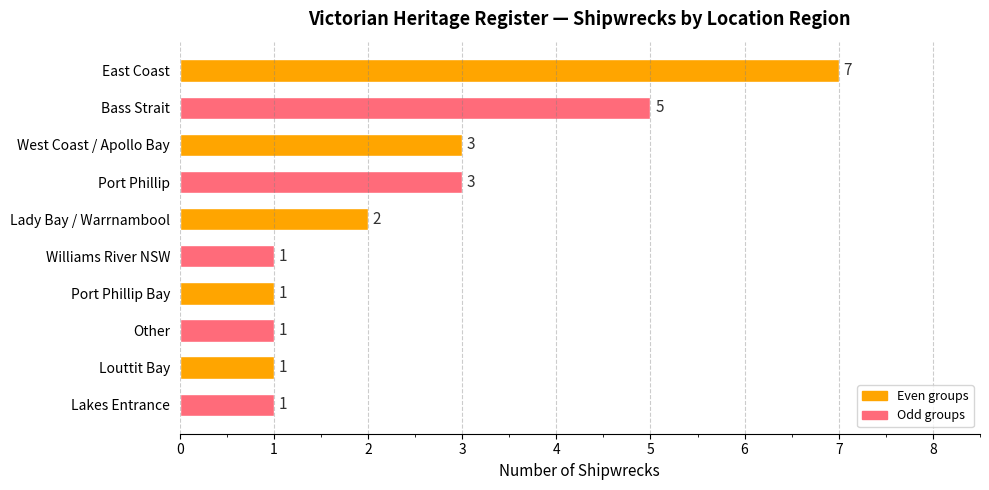

Approximately how many times larger is the value at Port Phillip Bay compared to Port Phillip?

0.3